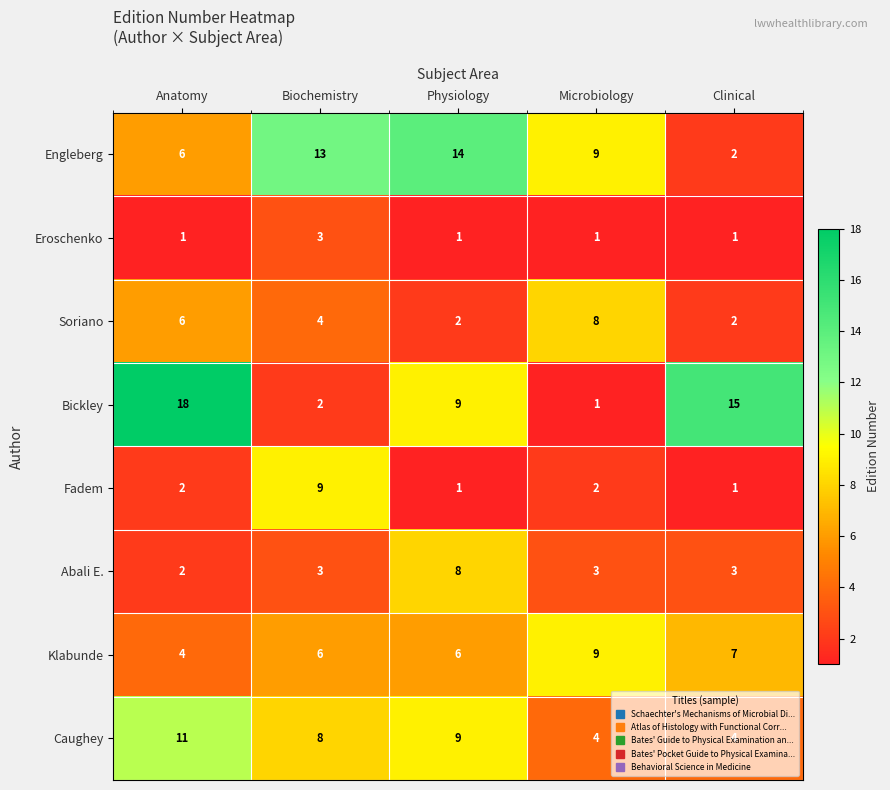

List the labels in order of Bickley value, largest first.

Anatomy, Clinical, Physiology, Biochemistry, Microbiology